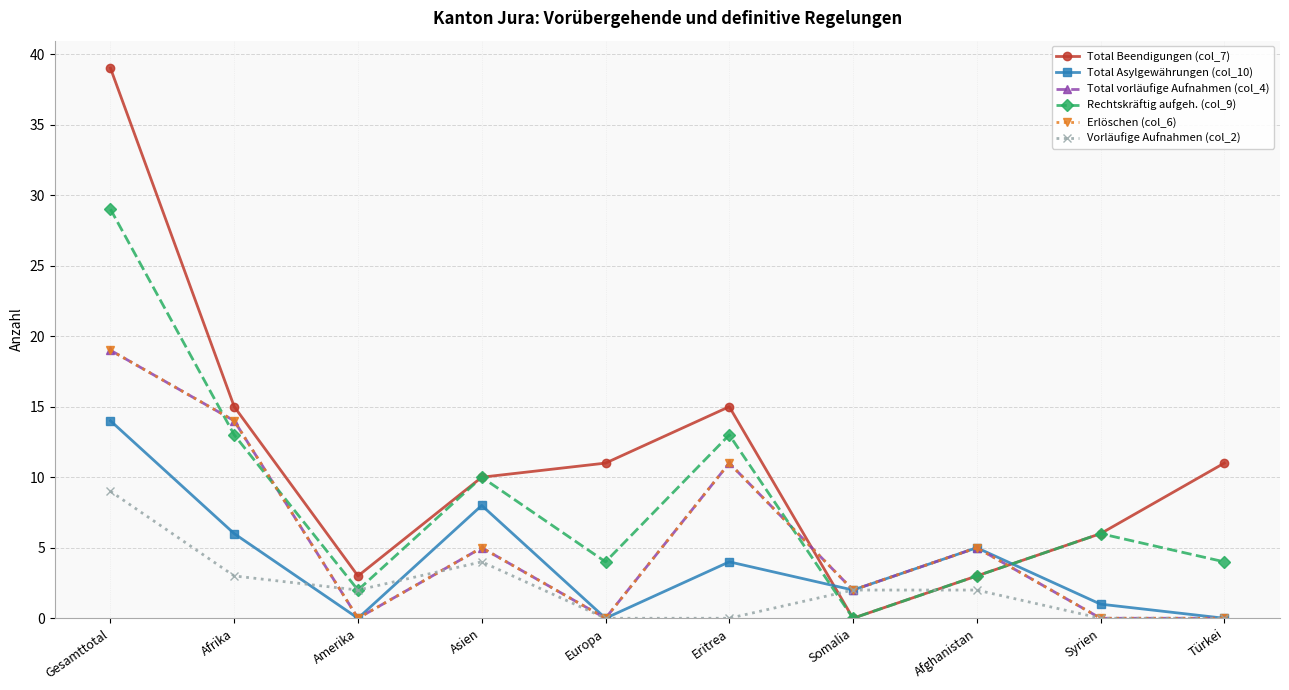

Where is the first local maximum for Total Asylgewährungen (col_10)?

Asien